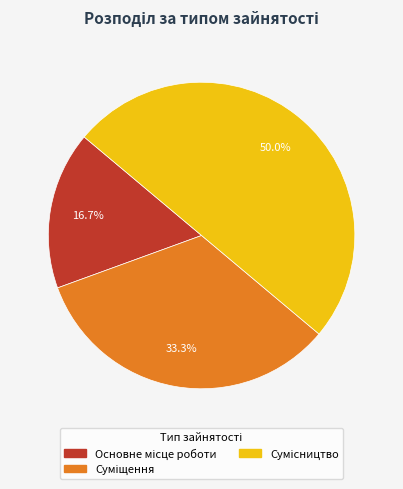

To the nearest percent, what percentage of the pie is Суміщення?

33%